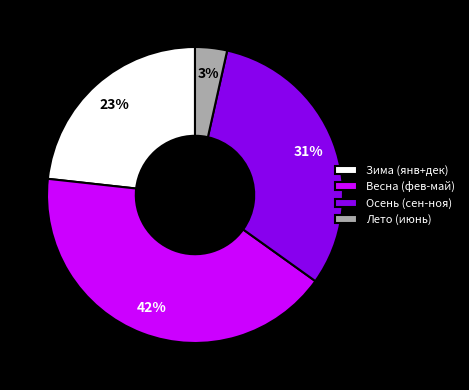

Which slice is the smallest?

Лето (июнь)